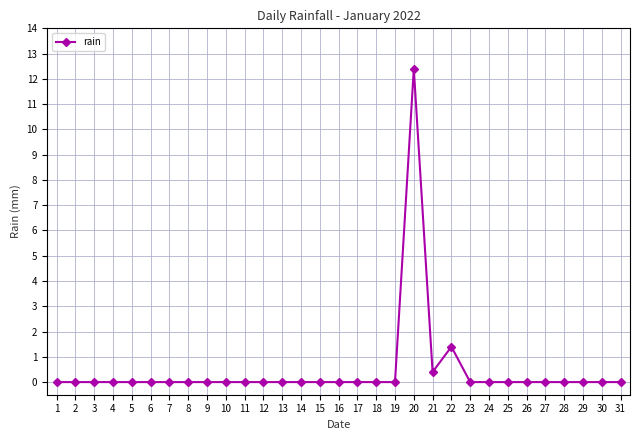

What is the sum of all values?

14.2